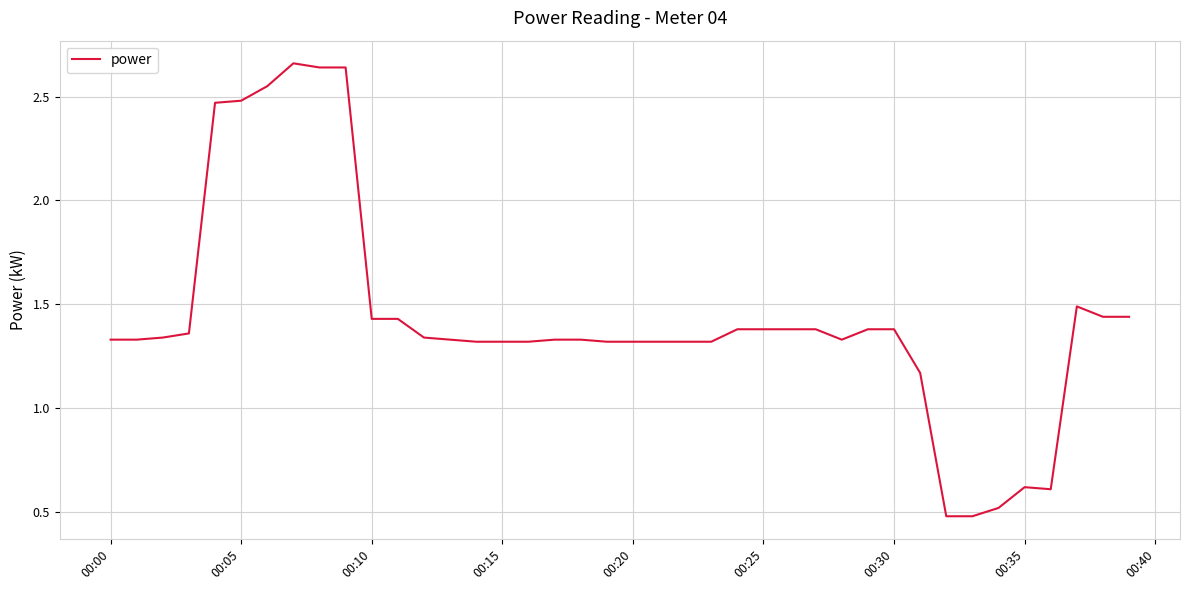

What is the sum of all values?

57.4